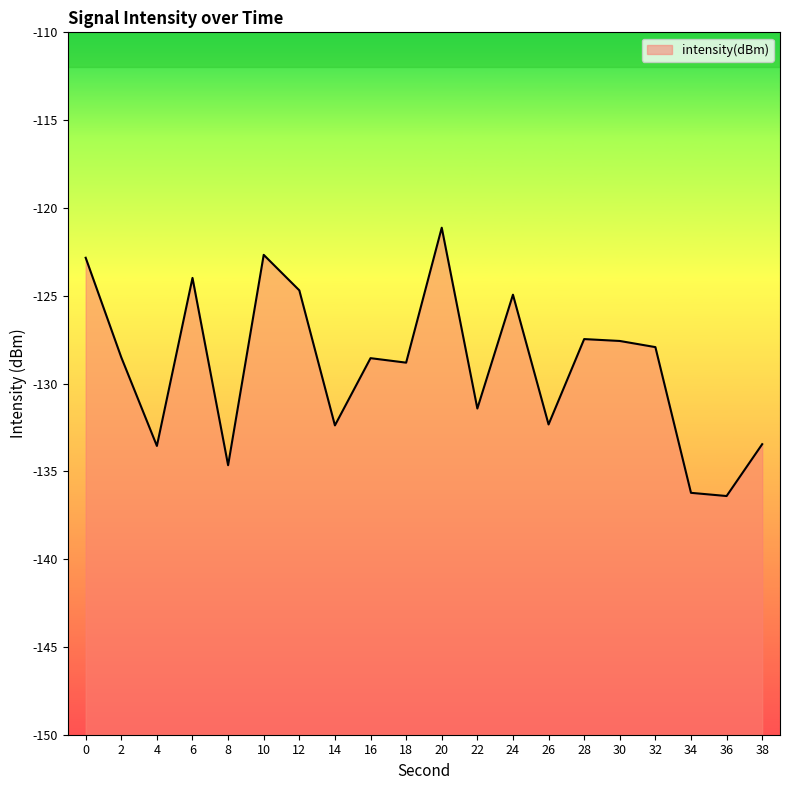

The value at 34 is -66.2. True or false?

False